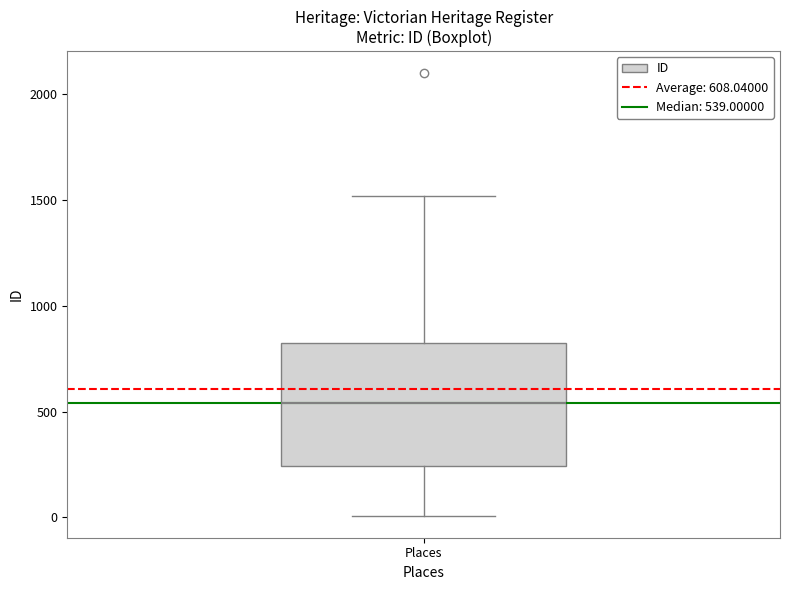

Read this box plot against the y-axis: the position of the median line, the range covered by the box, and the ends of both whiskers. The values are not printed on the chart, so give them approximately, as read against the axis.

median 550, box 250 to 850, whiskers 0 to 1500